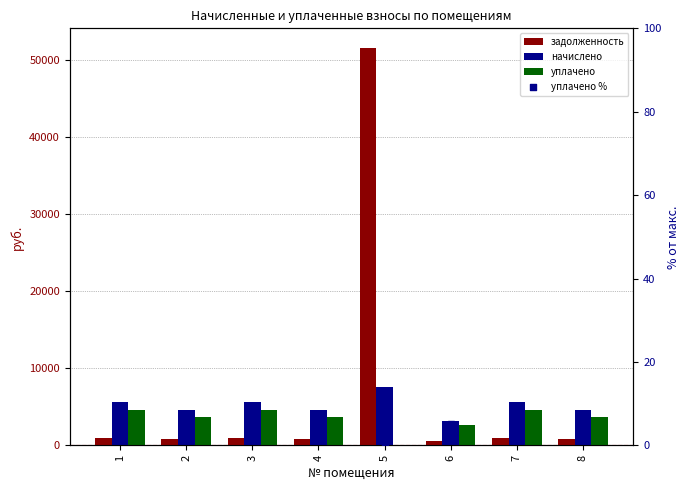

At how many categories does at least one series exceed 30698?

1